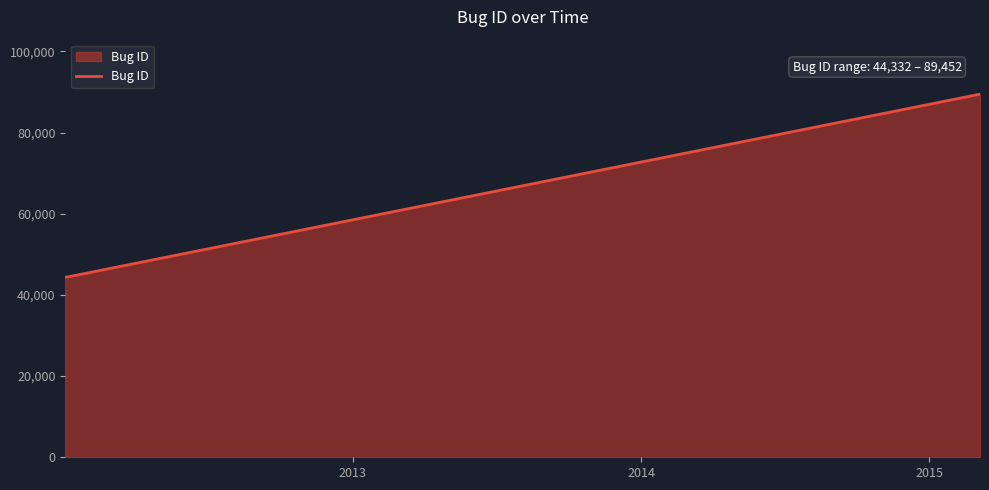

What is the minimum value shown in the chart?

44332